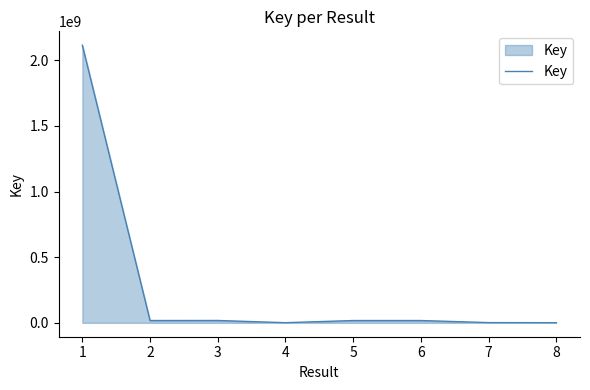

What is the difference between the second highest and minimum values?

16834364